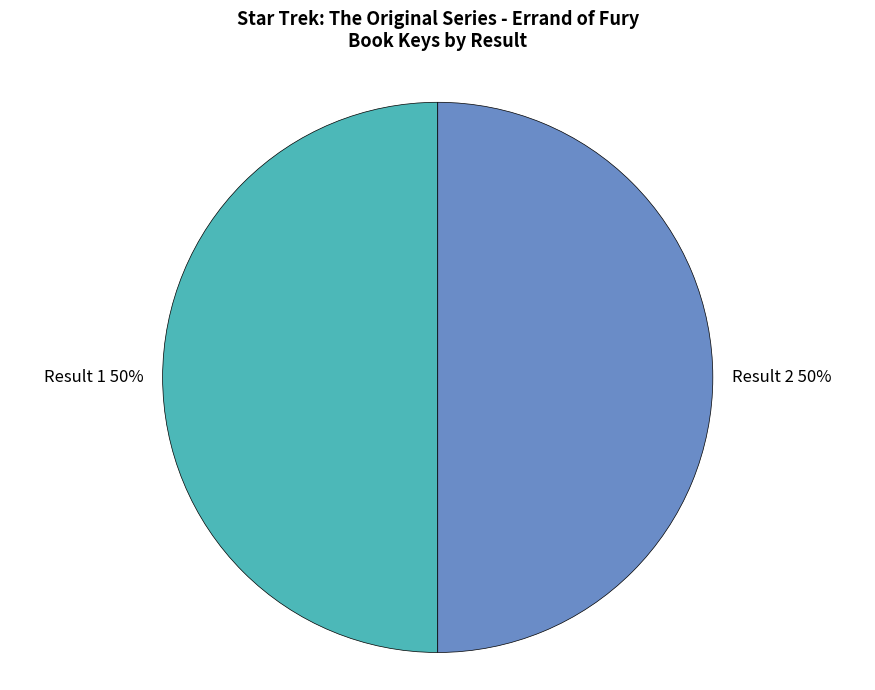

Approximately how many times larger is the value at Result 1 compared to Result 2?

1.0